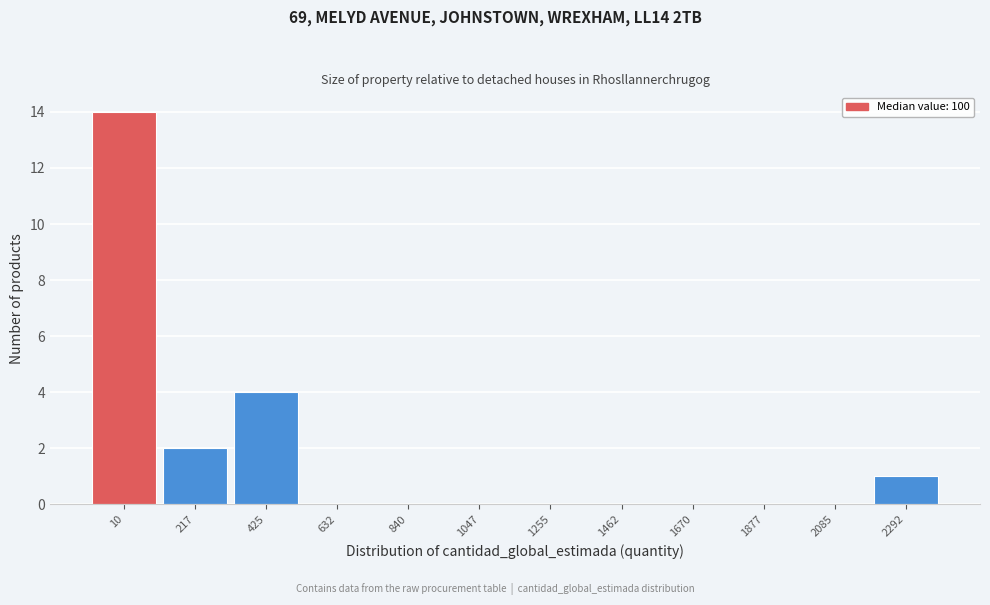

Reading right to left, extract all data points from this chart.

2292=1	2085=0	1877=0	1670=0	1462=0	1255=0	1047=0	840=0	632=0	425=4	217=2	10=14